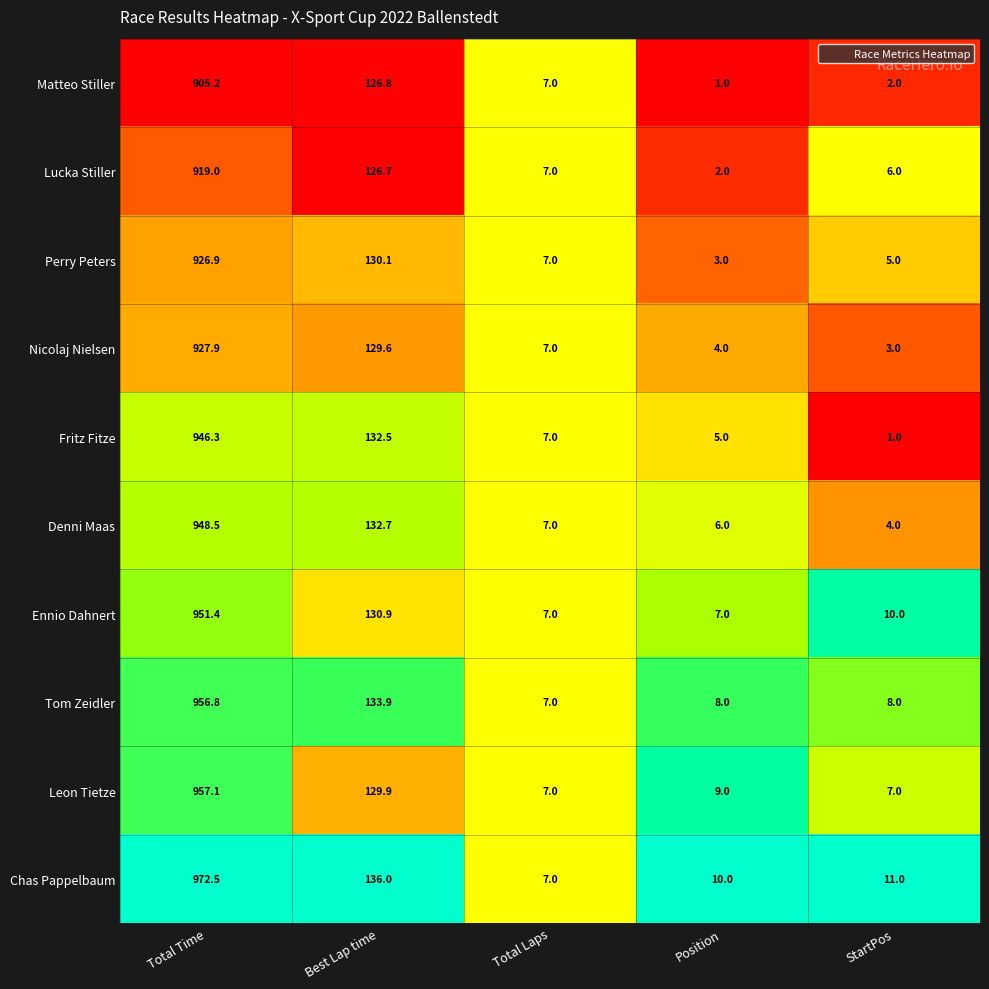

Count the number of categories in the chart.

5